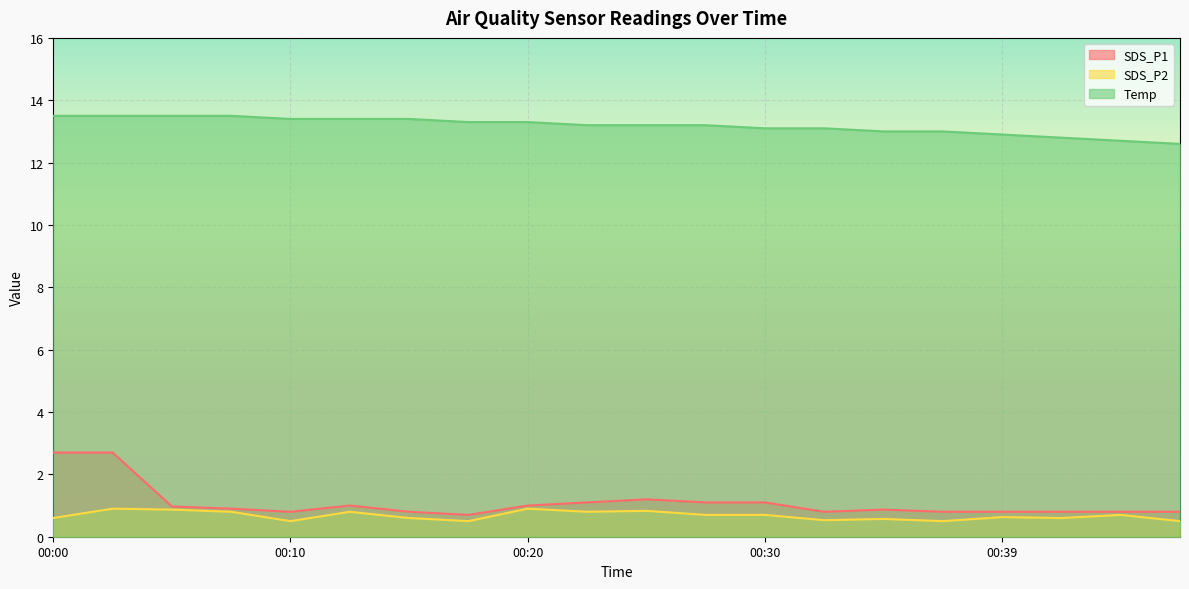

Read the SDS_P2 value at 00:05.

0.9